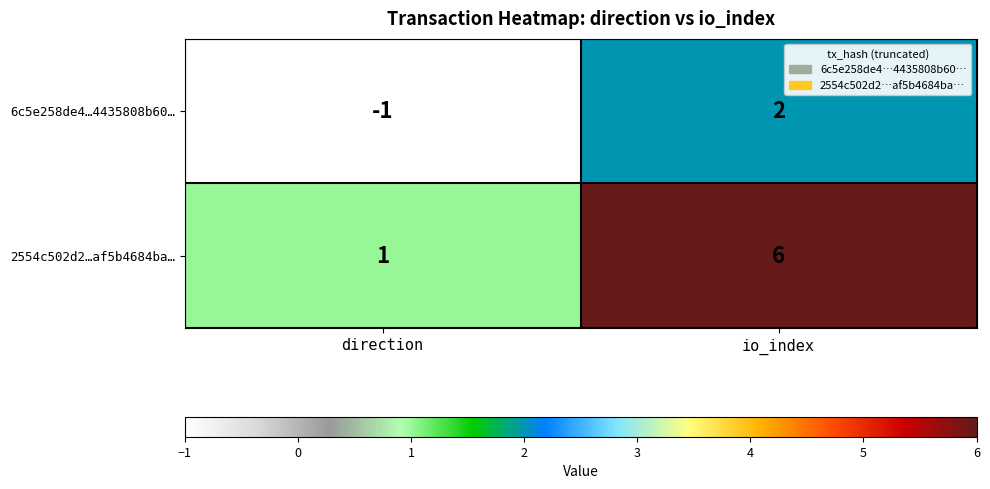

At how many categories does at least one series exceed 4?

1